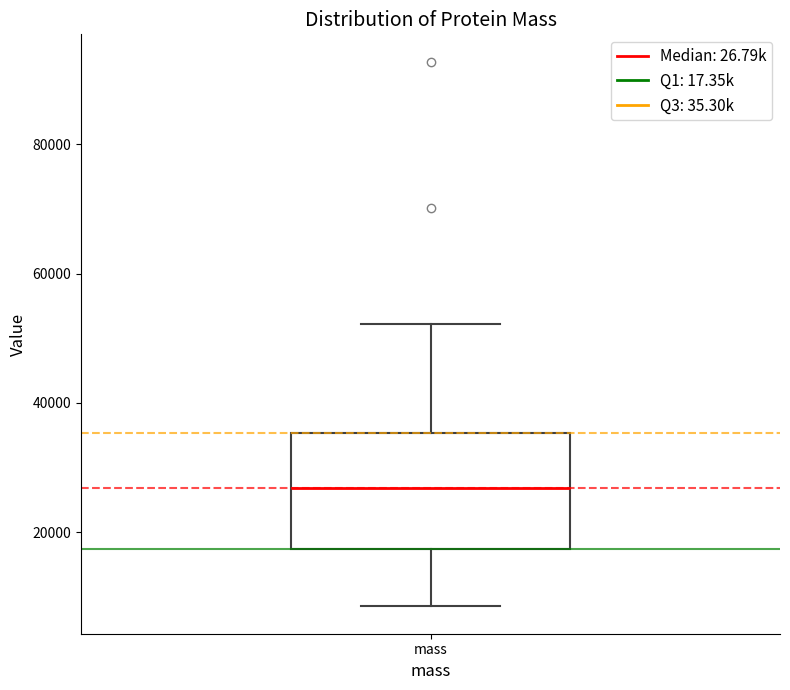

Transcribe this box plot: give where the median line is, the range the box spans, and where the two whiskers end, as read against the y-axis. The values are not printed on the chart, so give them approximately, as read against the axis.

median 26000, box 18000 to 36000, whiskers 8000 to 52000